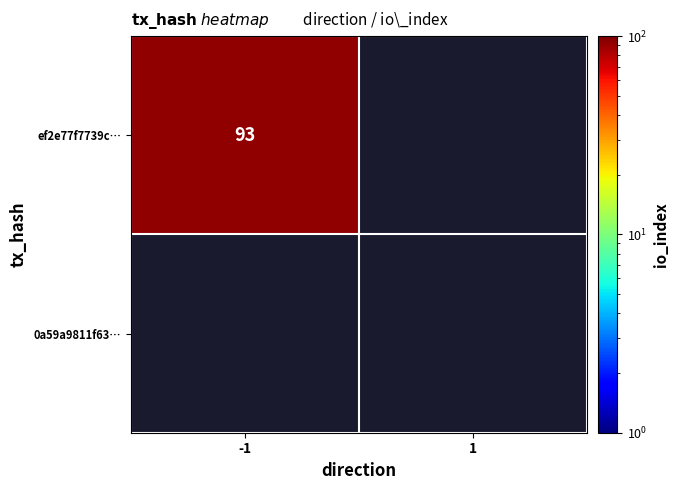

What is the sum of all 0a59a9811f638a7286505342a6c9464c5eb4083 values?

1